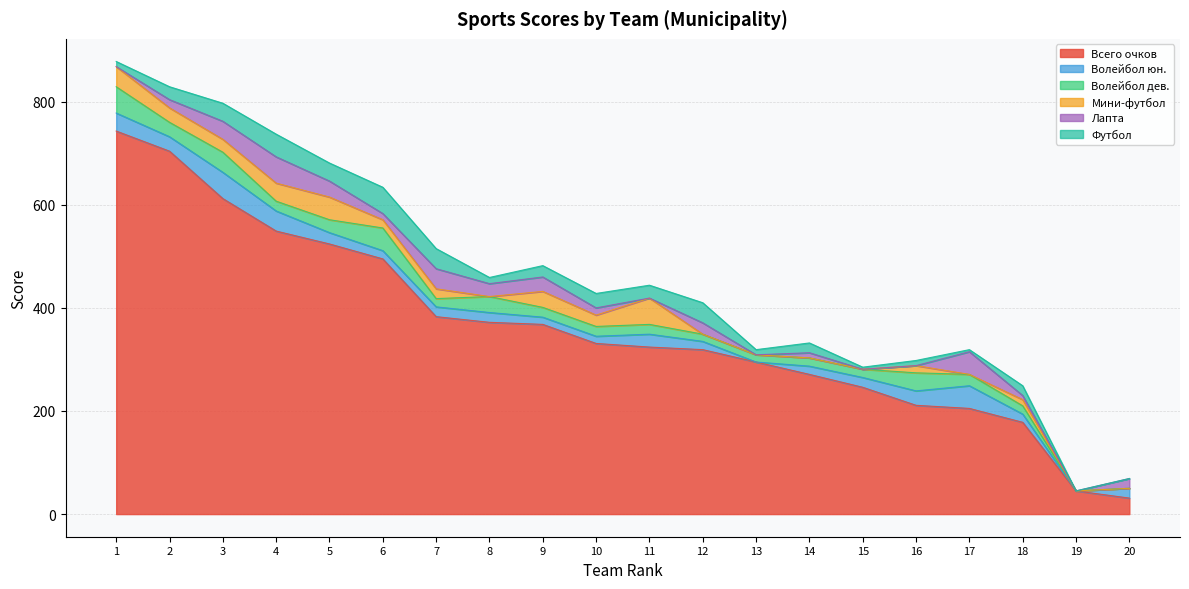

What is the sum of the Футбол values at 12 and 18?

58